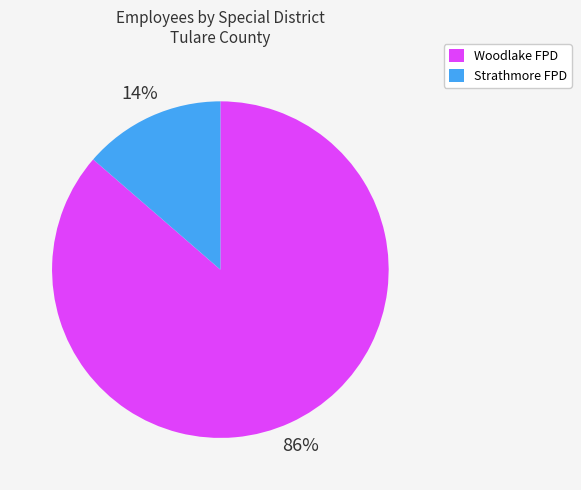

To the nearest percent, what is the average slice percentage?

50%